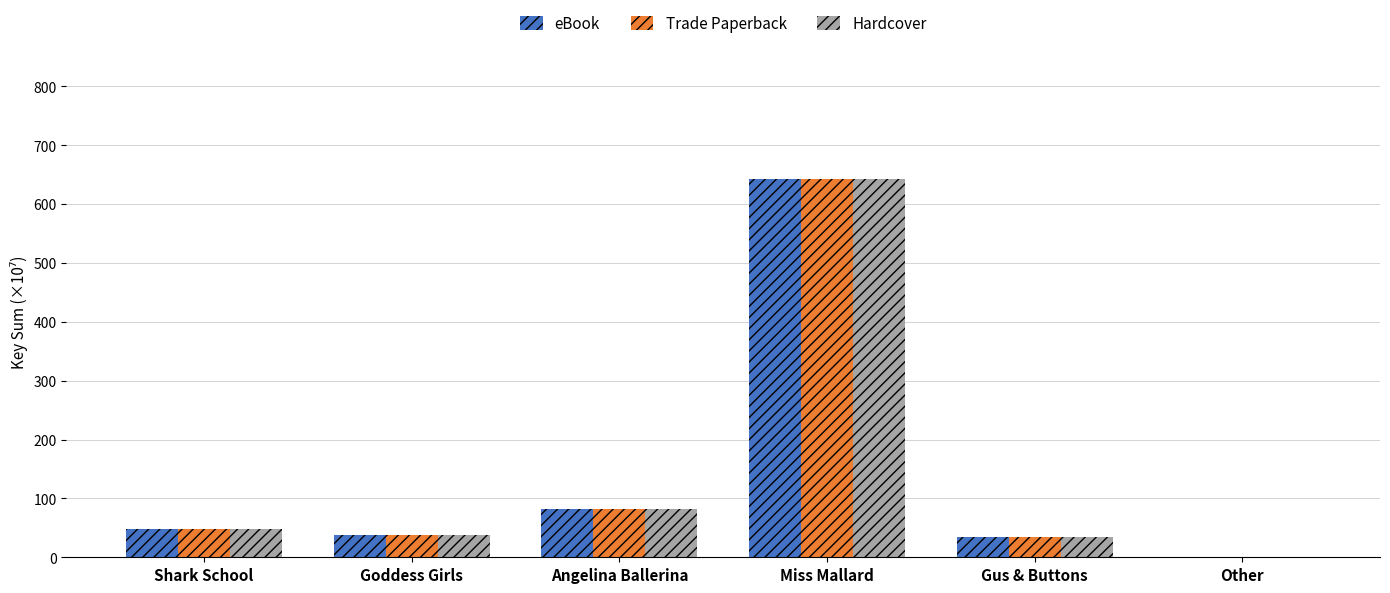

What is the total value across all series at Shark School?

146.1